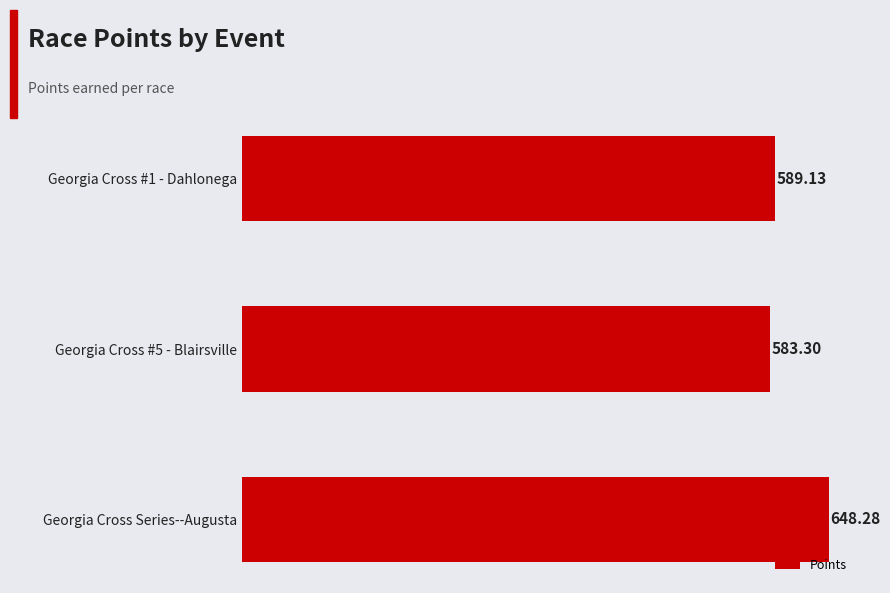

Rank the categories by value from highest to lowest.

Georgia Cross Series--Augusta, Georgia Cross #1 - Dahlonega, Georgia Cross #5 - Blairsville